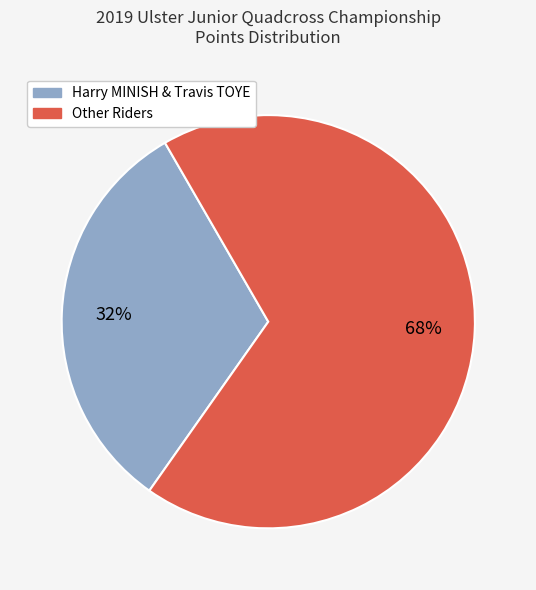

To the nearest percent, what is the difference between the largest and smallest slice percentages?

36%